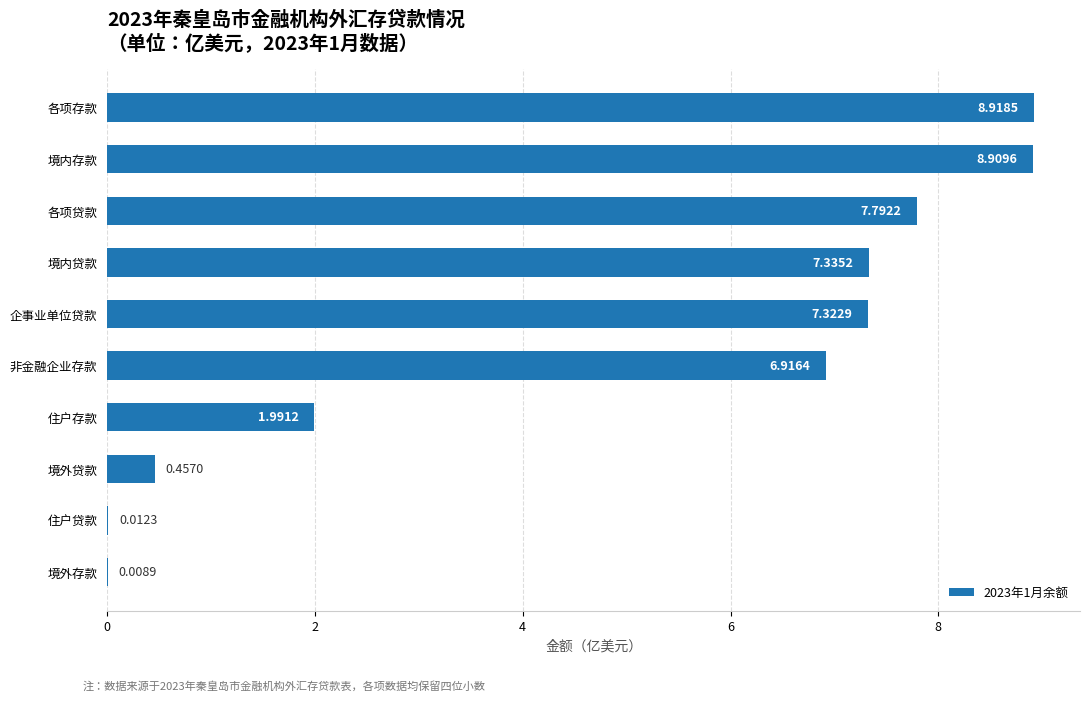

Between 企事业单位贷款 and 境外贷款, which is larger?

企事业单位贷款